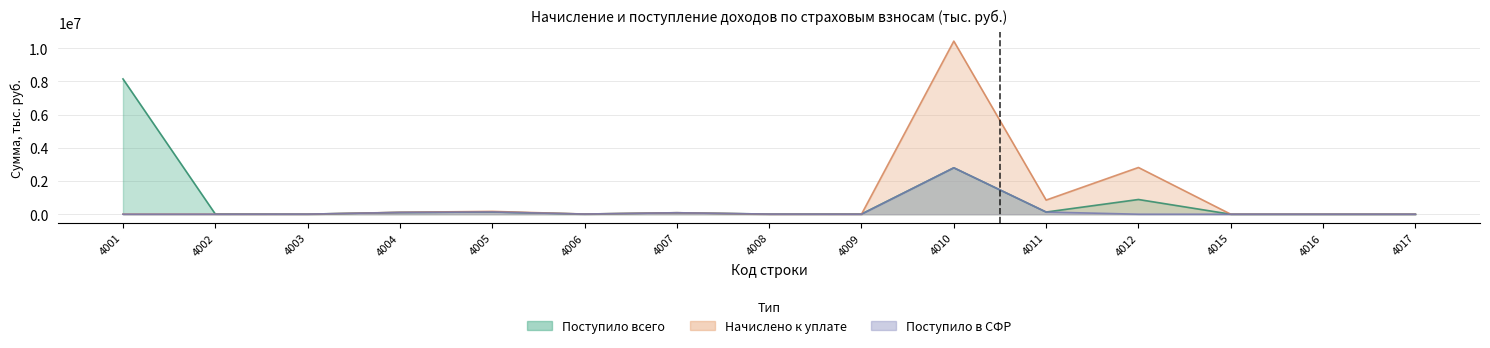

Which series has the largest total across all categories?

Начислено к уплате